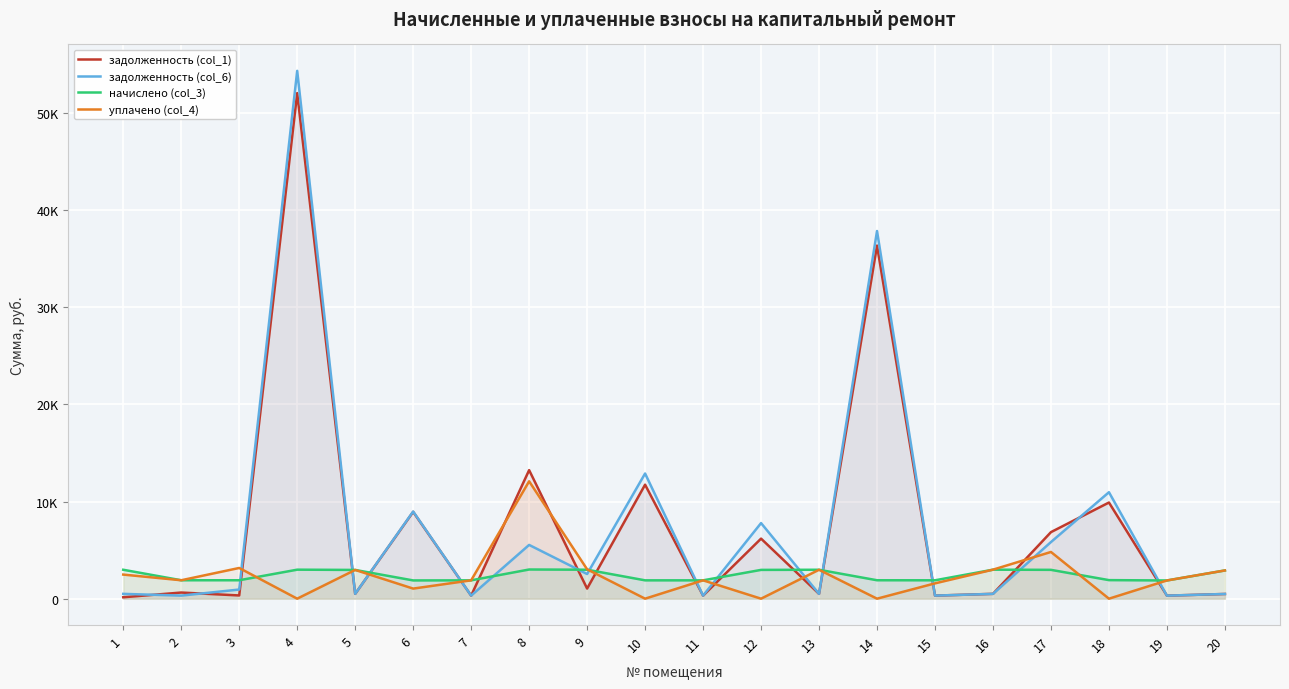

How many intersections are there between задолженность (col_6) and задолженность (col_1)?

4